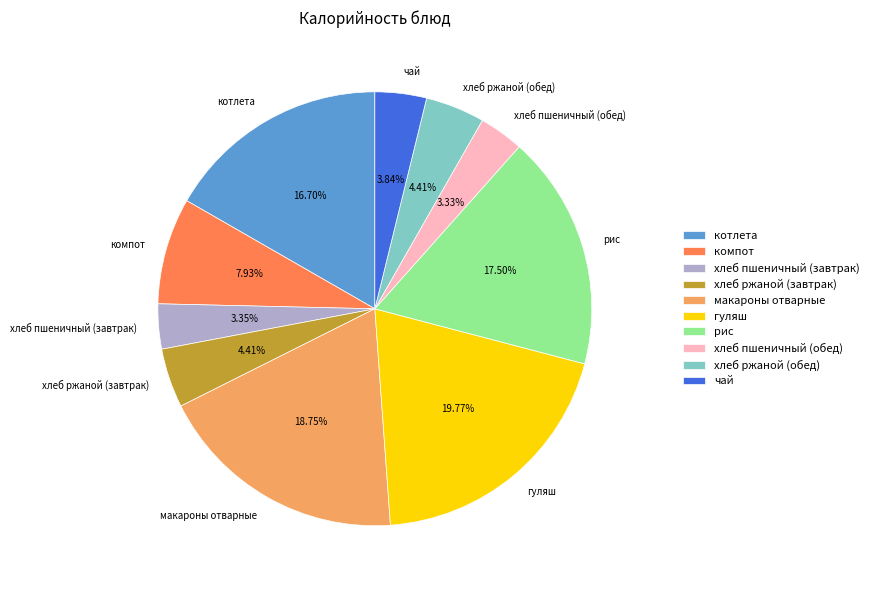

Does any single category account for the majority?

No